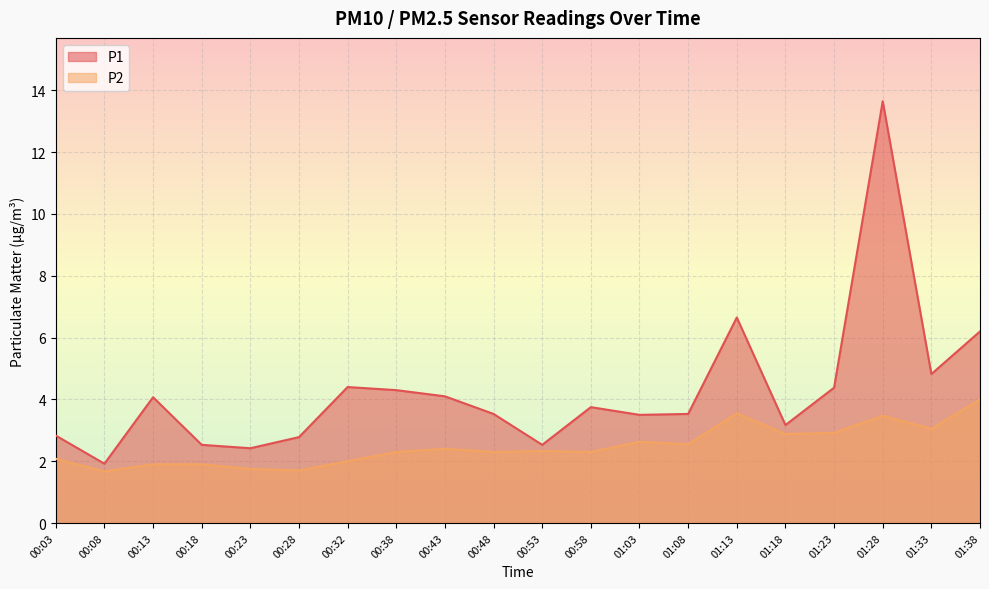

How many lines are shown in the chart?

2